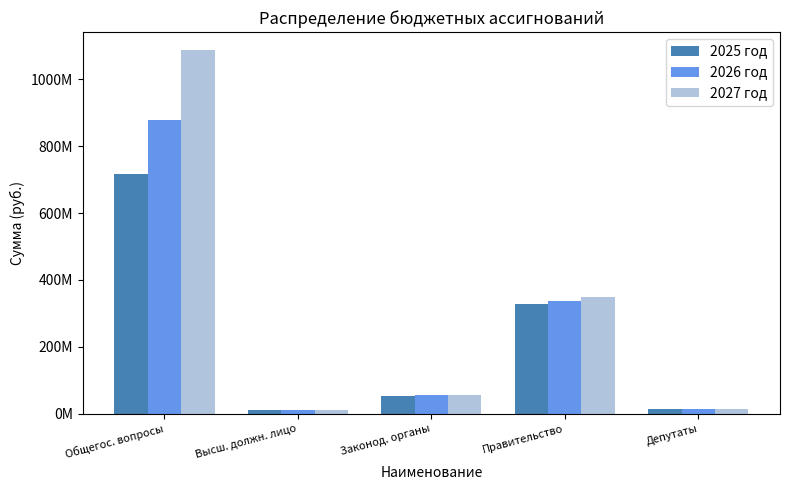

At which category is the sum across all series the highest?

Общегос. вопросы